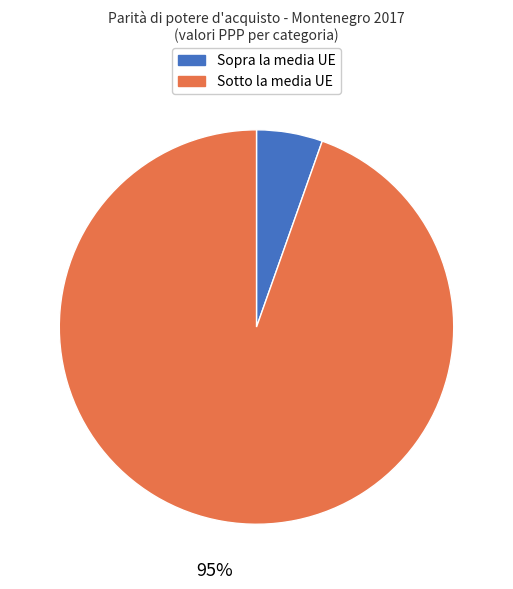

To the nearest percent, what is the average slice percentage?

50%